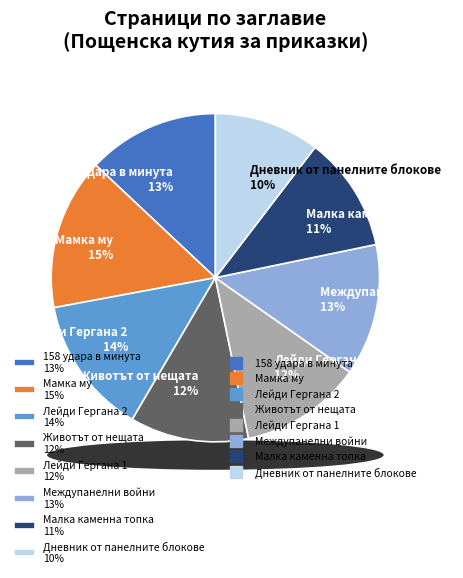

Do Лейди Гергана 1 and Малка каменна топка together represent more than half of the pie?

No